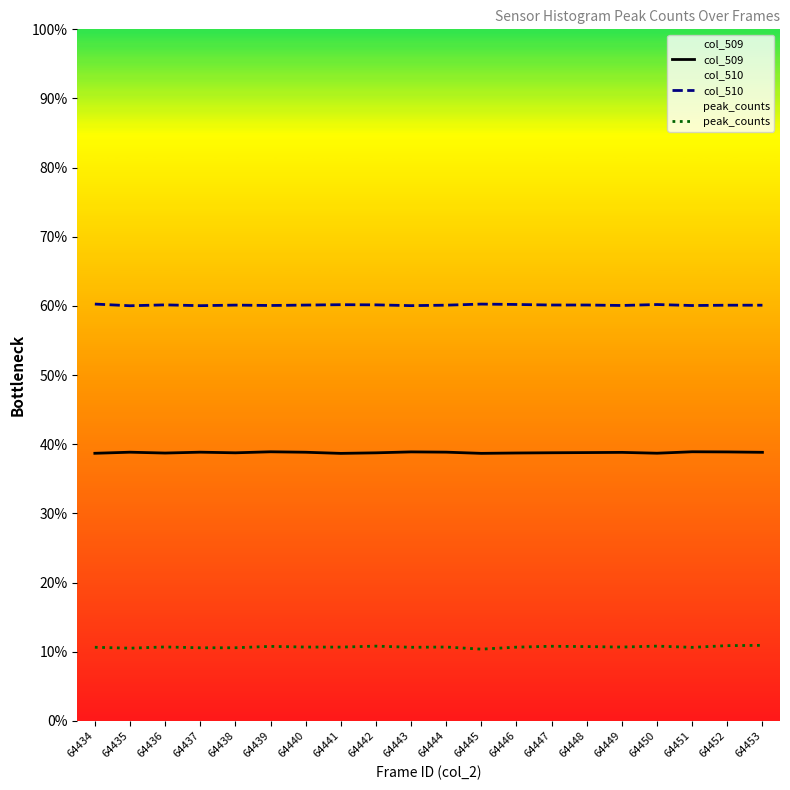

True or false: col_509 and peak_counts intersect in this chart.

False